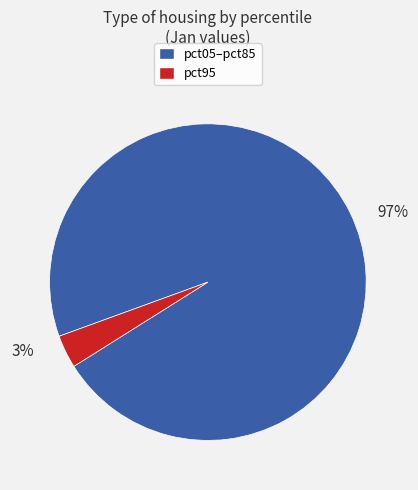

To the nearest percent, what is the average slice percentage?

50%